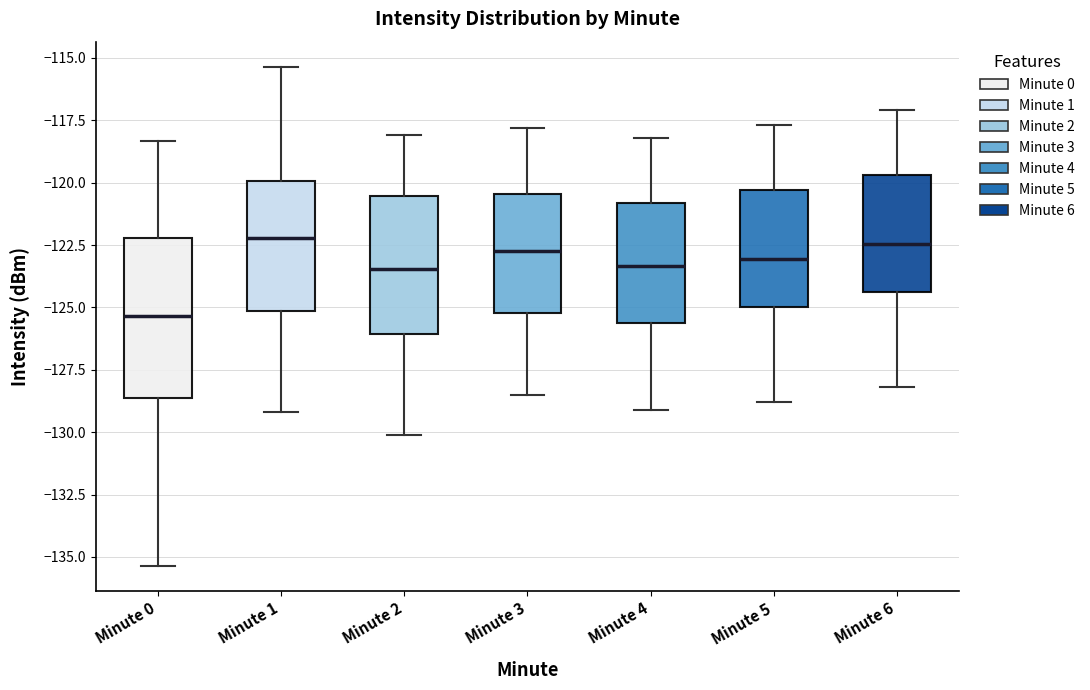

Which box's median line is the lowest?

Minute 0